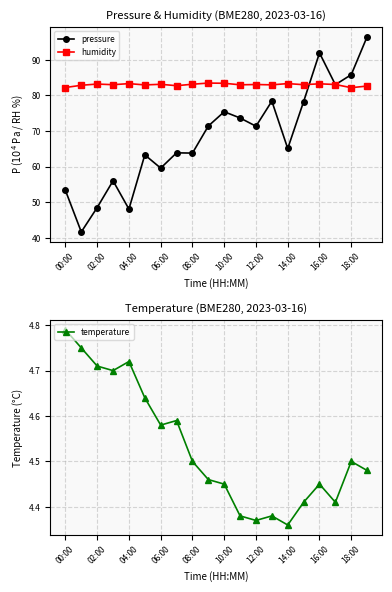

What is the spread (max minus min) of values at 15?

78.6